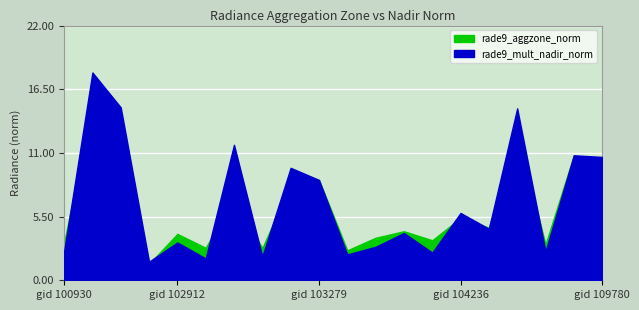

Rank the series at 102920 from highest to lowest value.

rade9_aggzone_norm, rade9_mult_nadir_norm